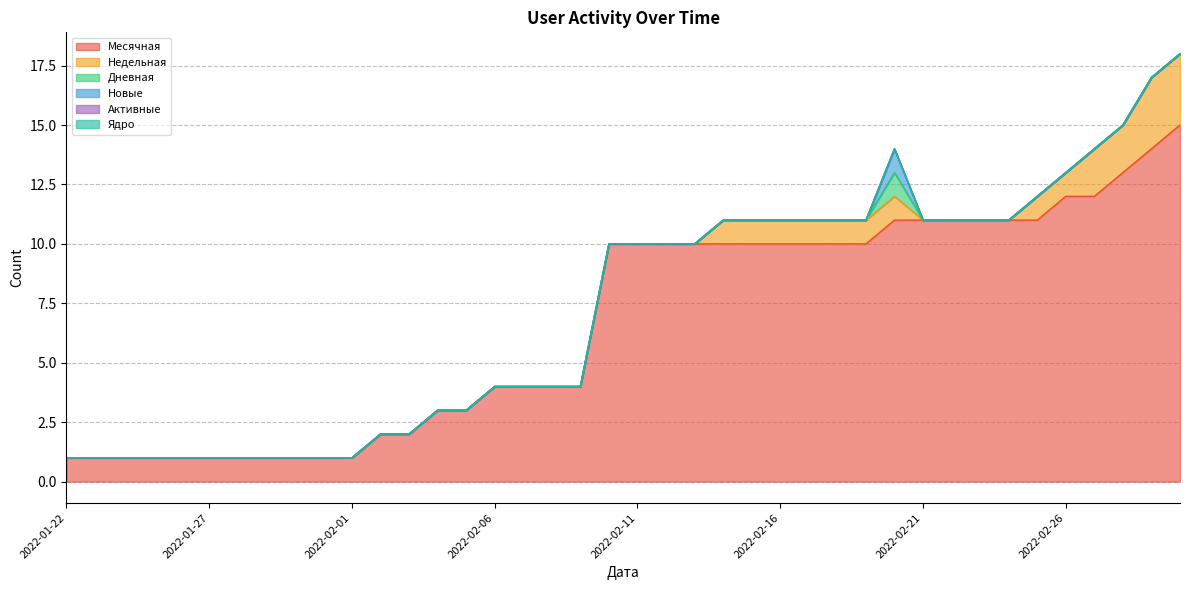

True or false: Месячная and Недельная intersect in this chart.

False